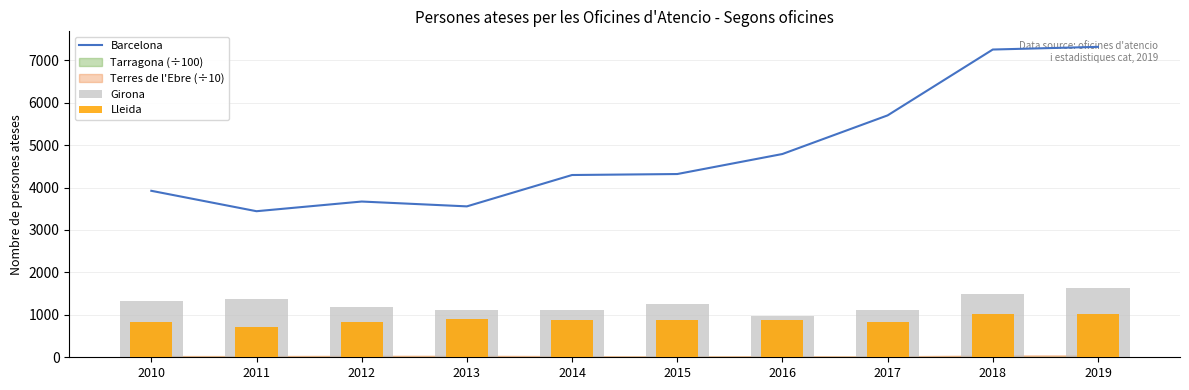

Between 2017 and 2012, which is larger?

2017